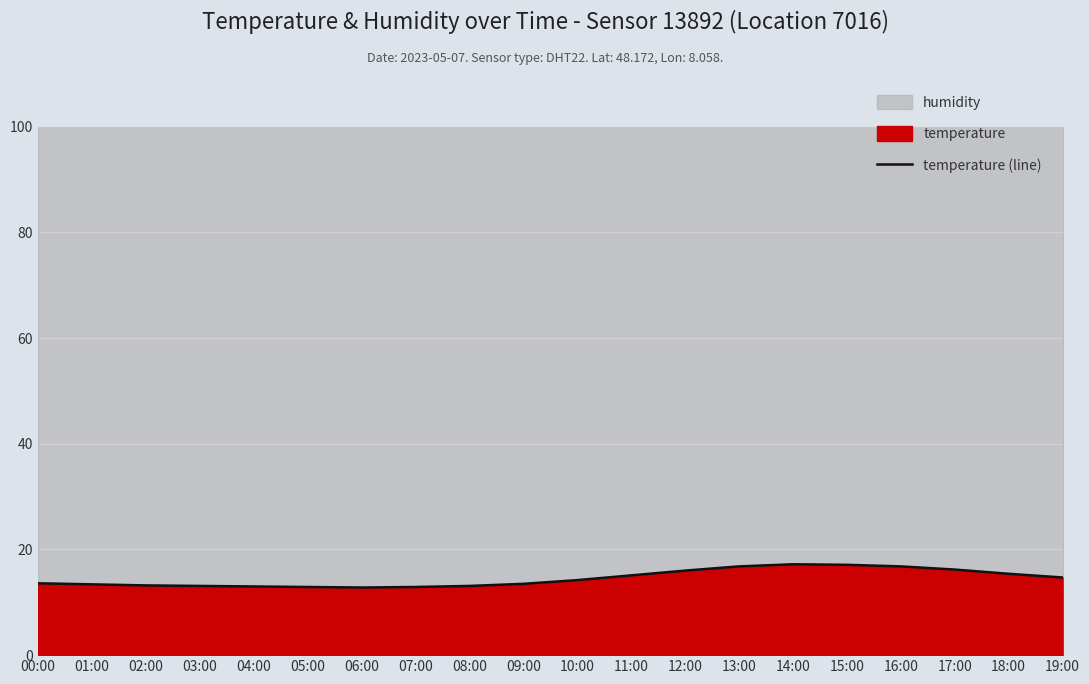

Reading left to right, transcribe all the data shown in this chart.

13.6	13.4	13.2	13.1	13.0	12.9	12.8	12.9	13.1	13.5	14.2	15.1	16.0	16.8	17.2	17.1	16.8	16.2	15.4	14.7